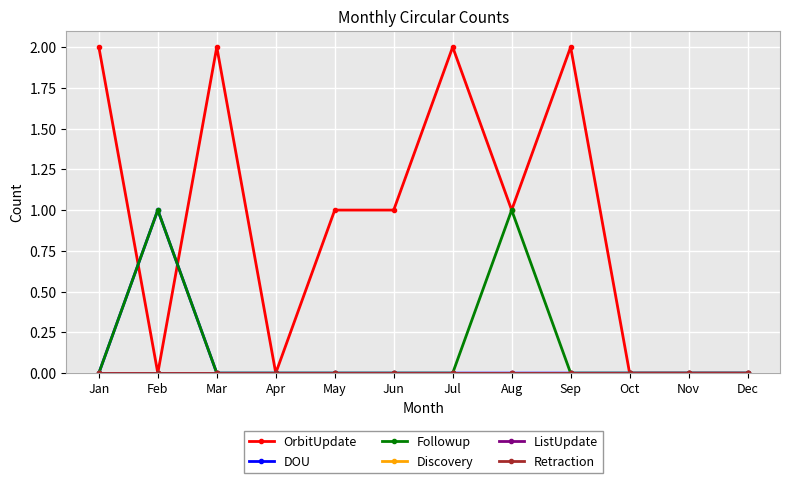

Is this an area chart (filled region under the line)?

No